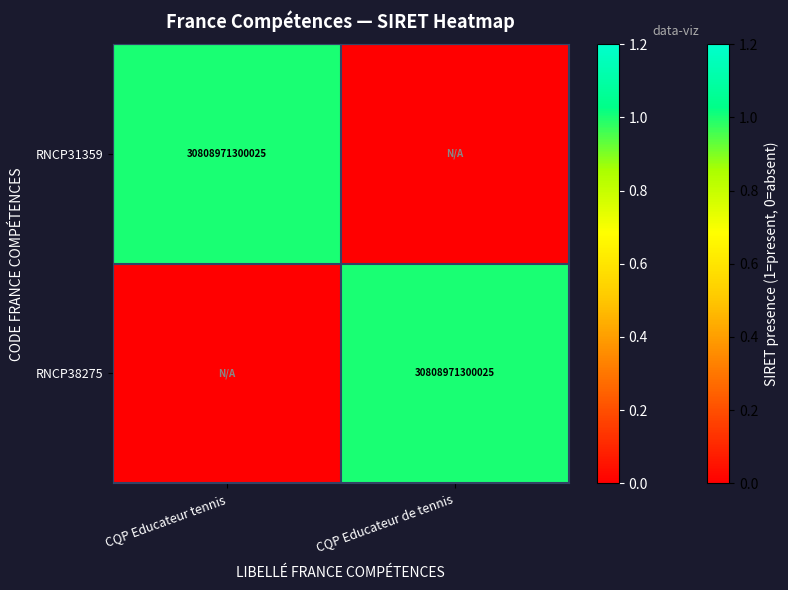

The value of RNCP38275 at CQP Educateur de tennis is 49226739626658. True or false?

False